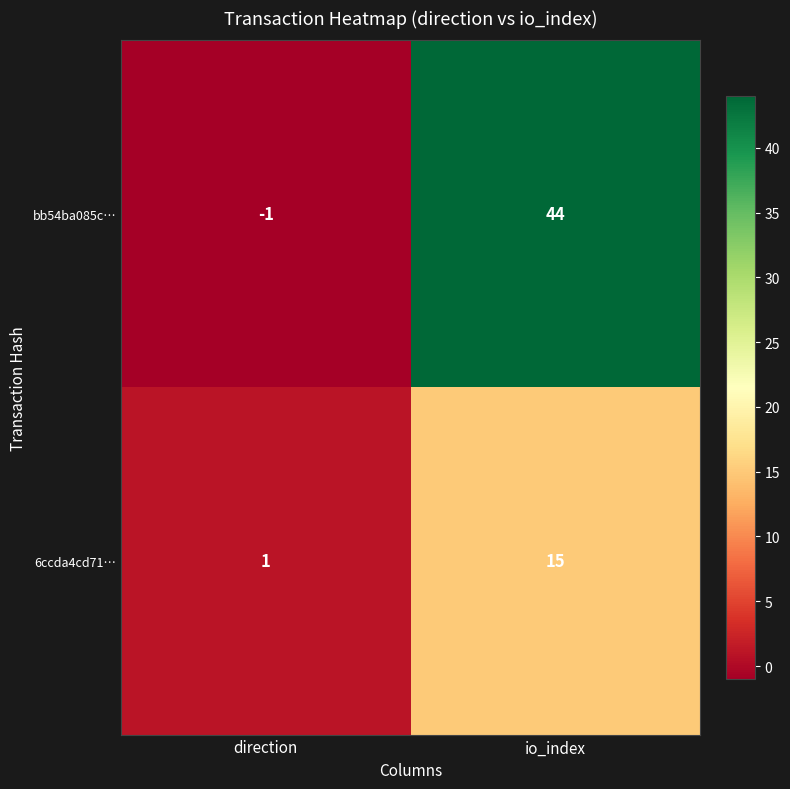

Which series changed the most between direction and io_index?

bb54ba085c…